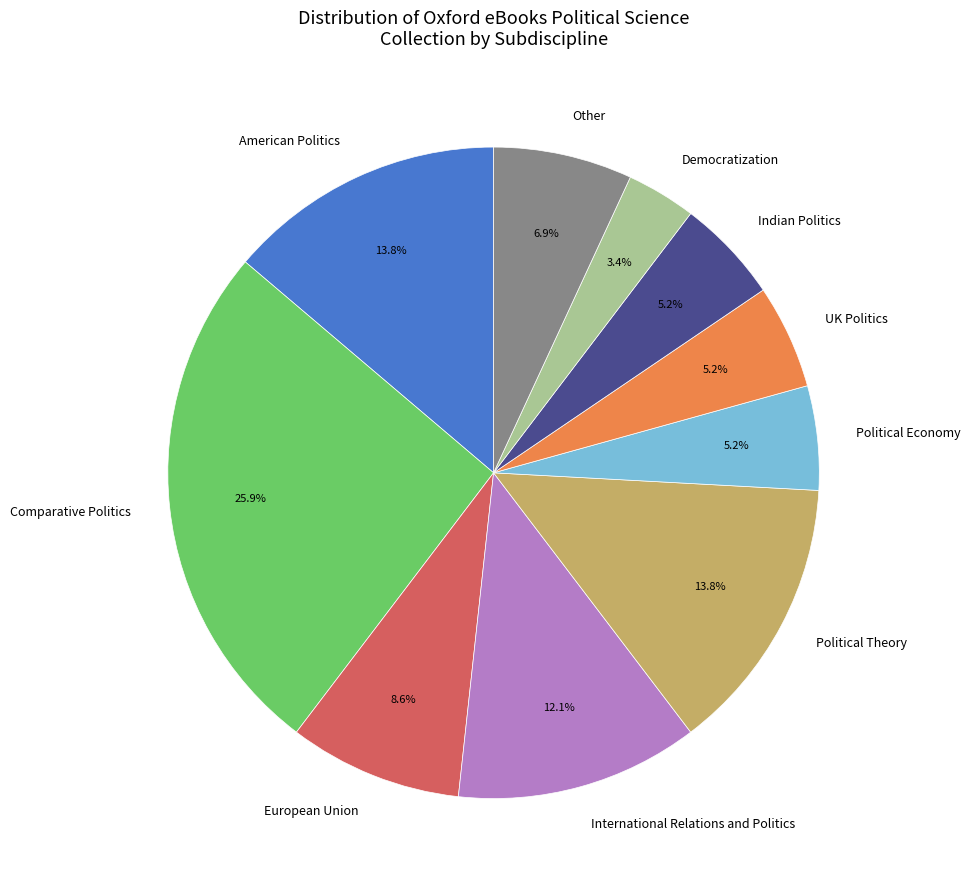

Between European Union and Political Theory, which is larger?

Political Theory